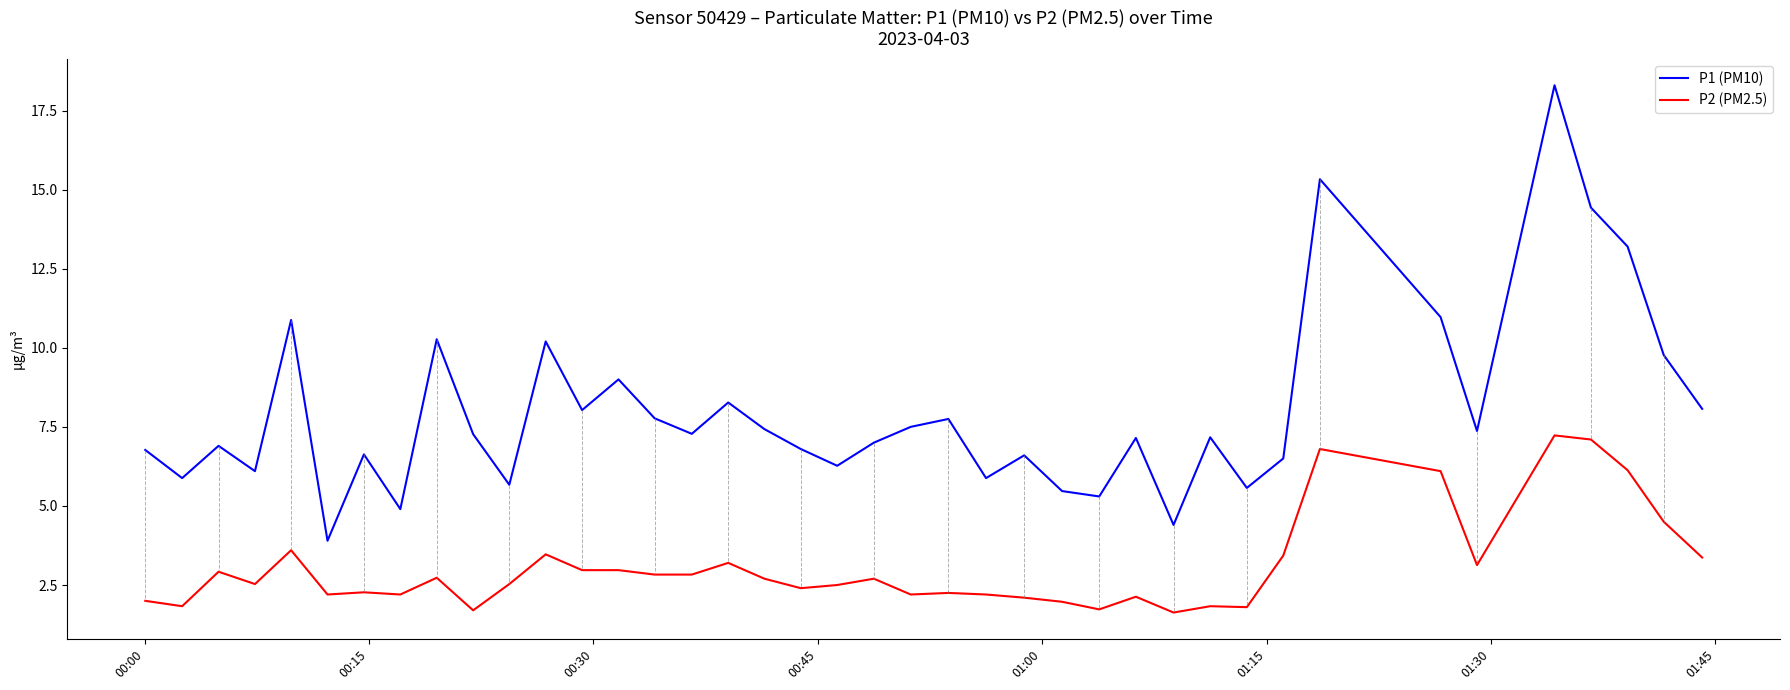

True or false: P2 (PM2.5) and P1 (PM10) intersect in this chart.

False